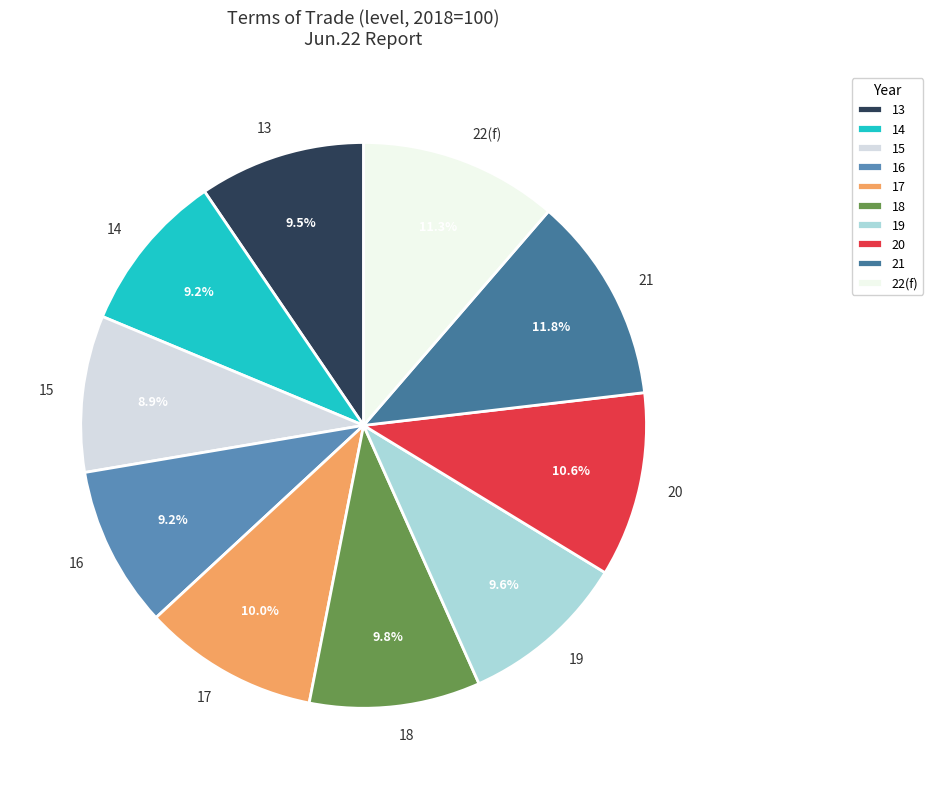

Does any single category account for the majority?

No